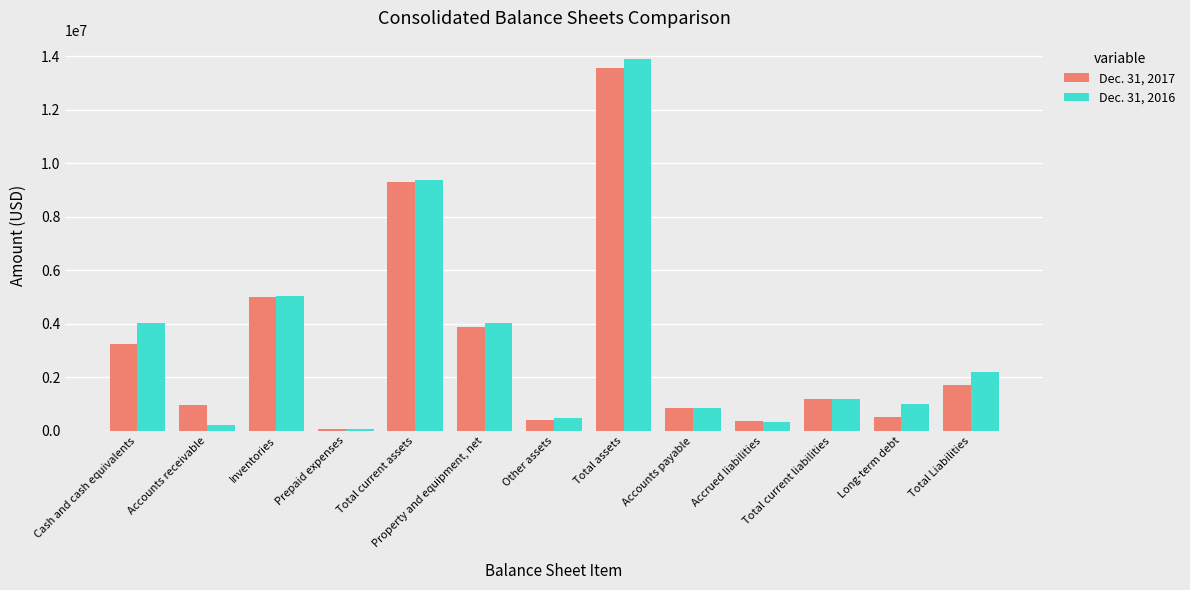

What is the label of the 1st bar from the right?

Total Liabilities